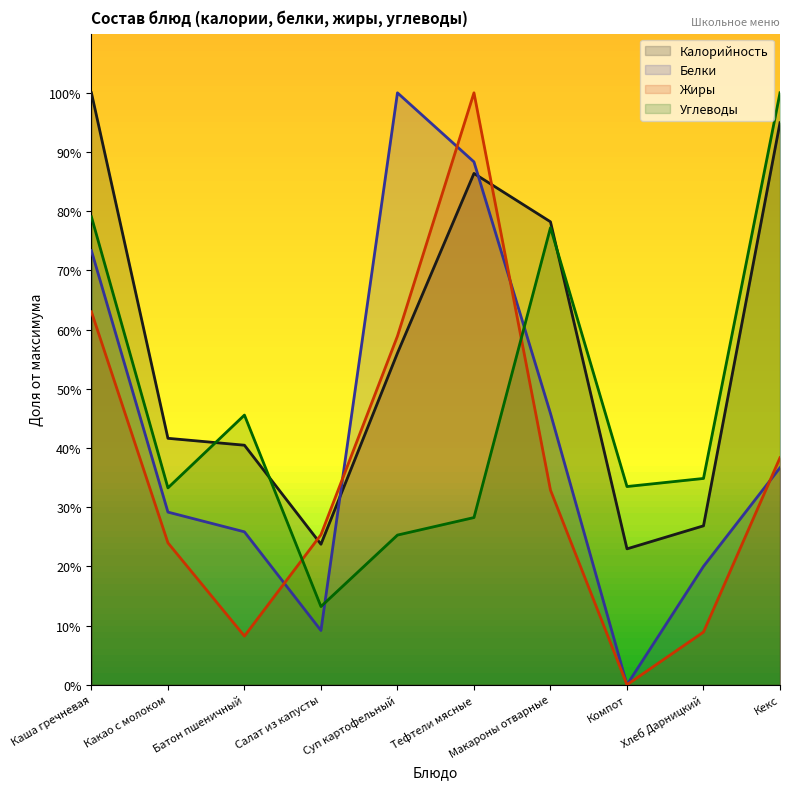

Does the chart have visible grid lines?

No